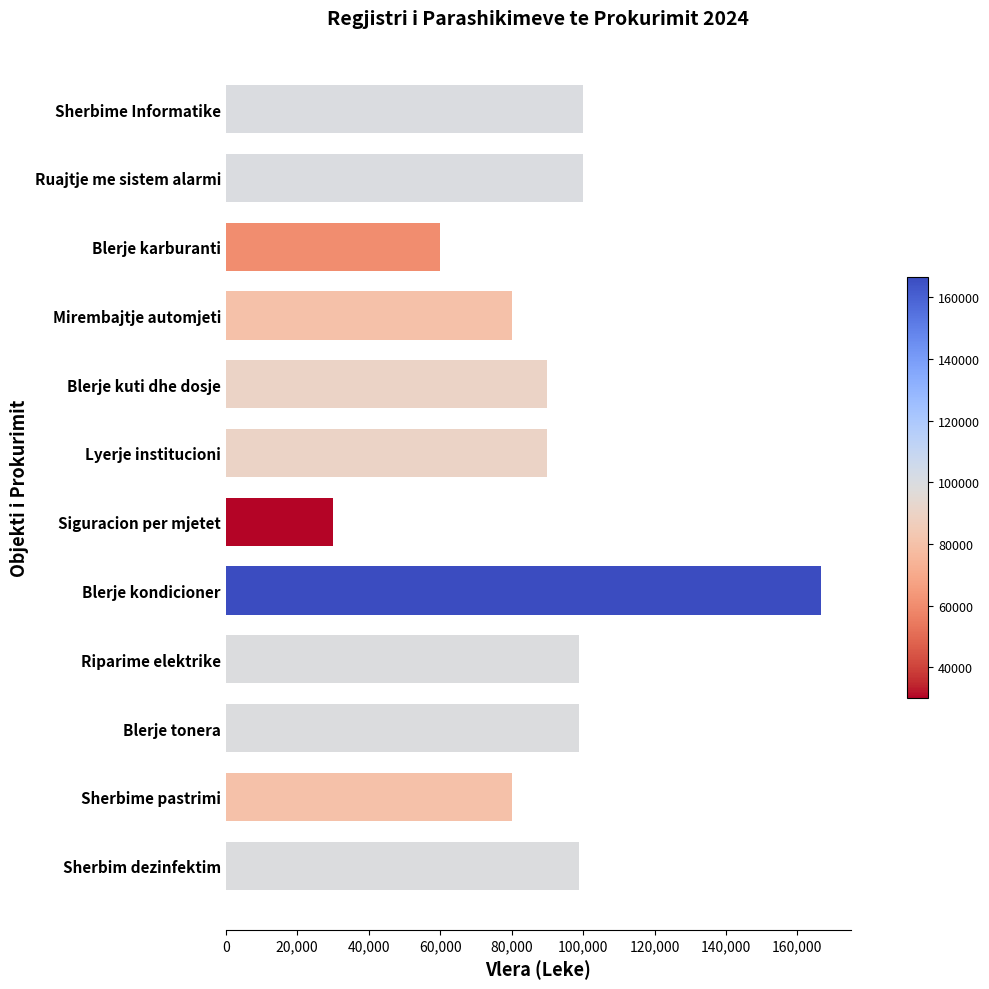

What is the value of the 5th bar from the top?

90000